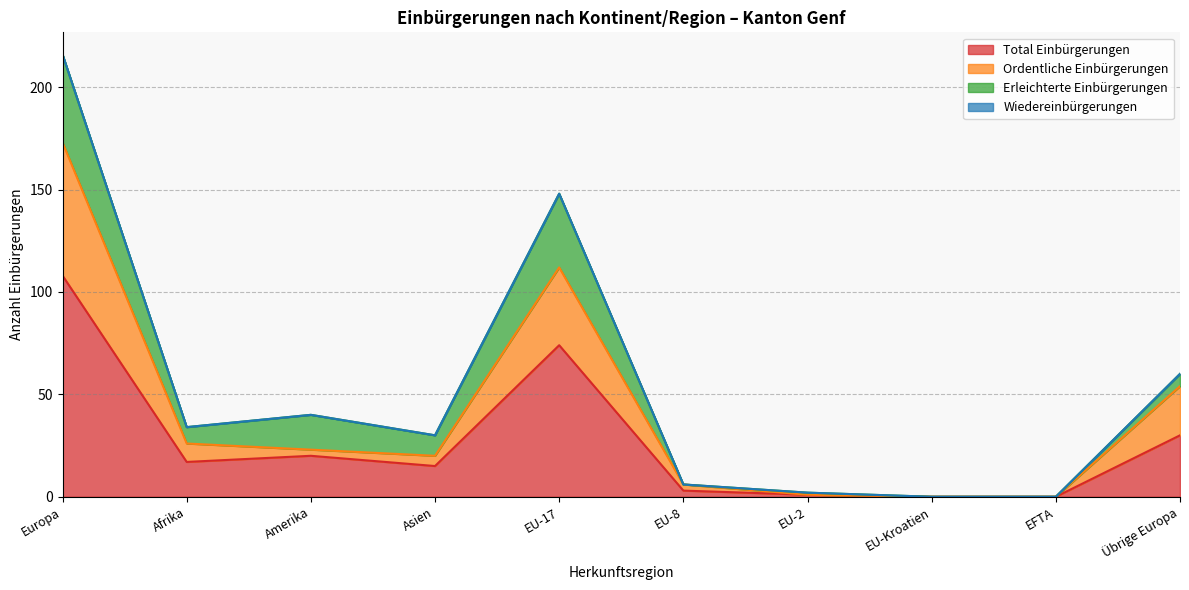

At how many categories does at least one series exceed 141?

1